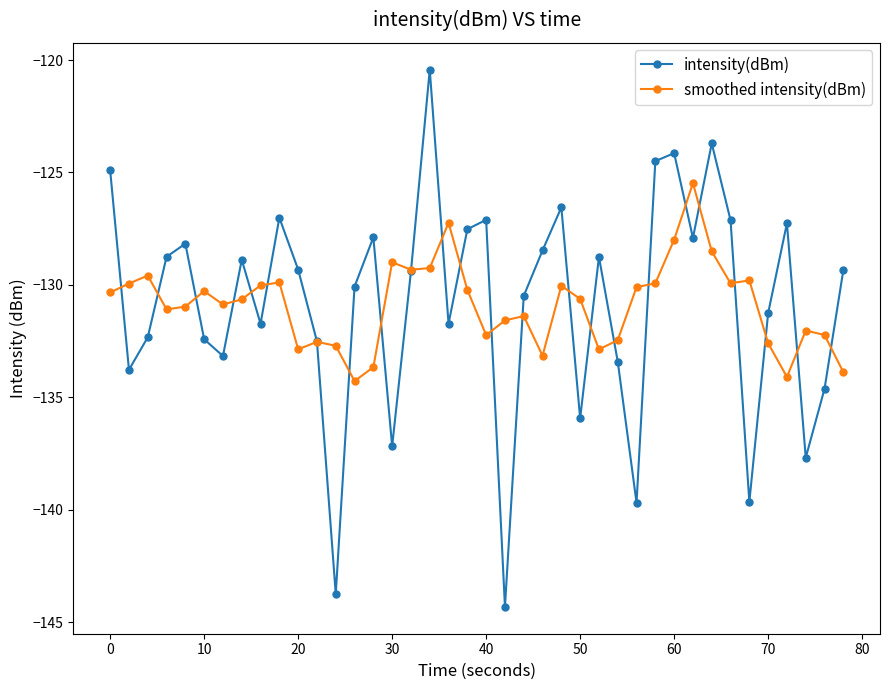

Does the chart display data point markers on the line(s)?

Yes